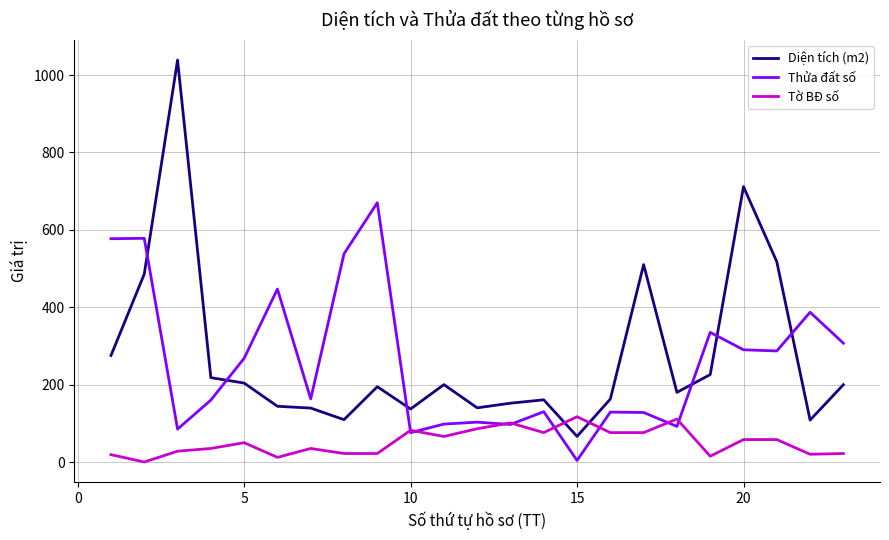

True or false: Diện tích (m2) and Thửa đất số cross at least once.

True